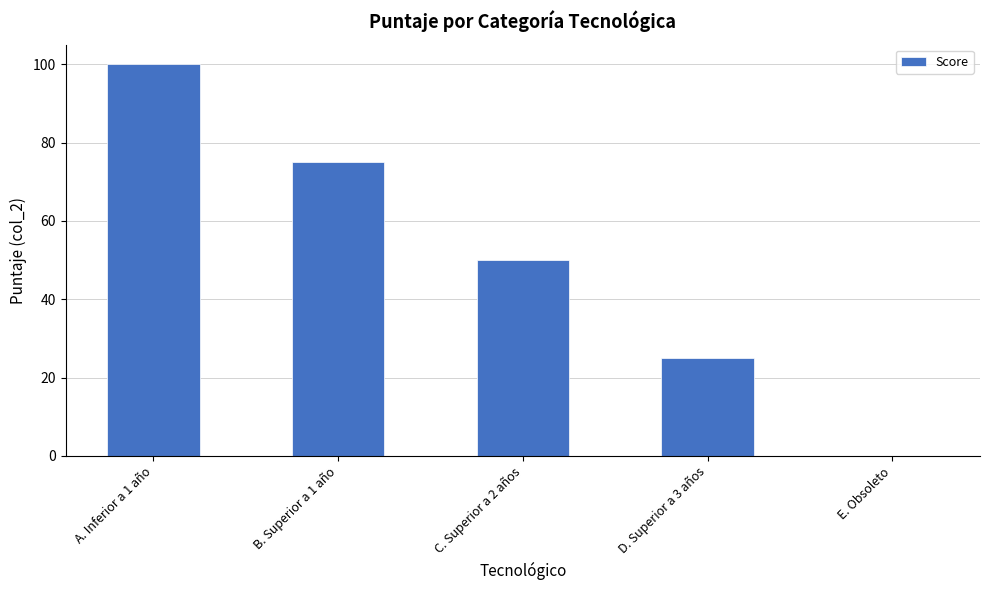

What is the maximum value shown in the chart?

100